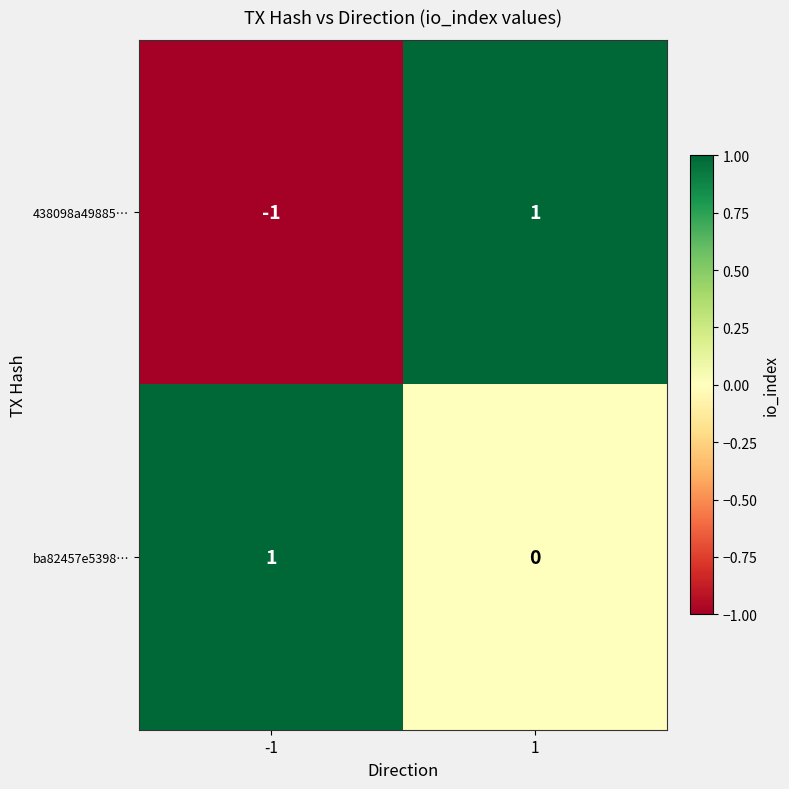

List the labels in order of 438098a49885… value, smallest first.

-1, 1